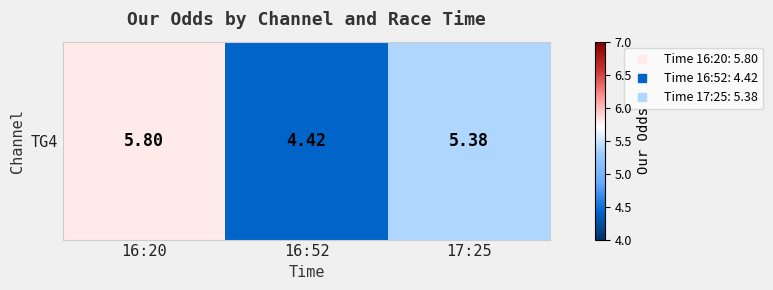

How many values are between 4 and 5?

1